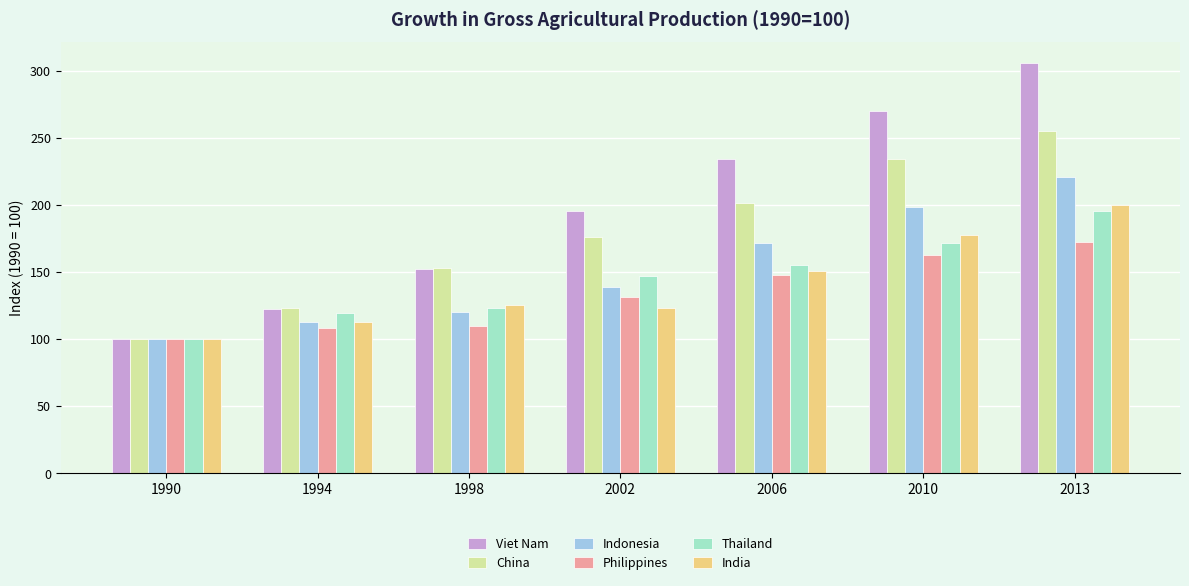

What is the highest value of the Viet Nam series?

305.9